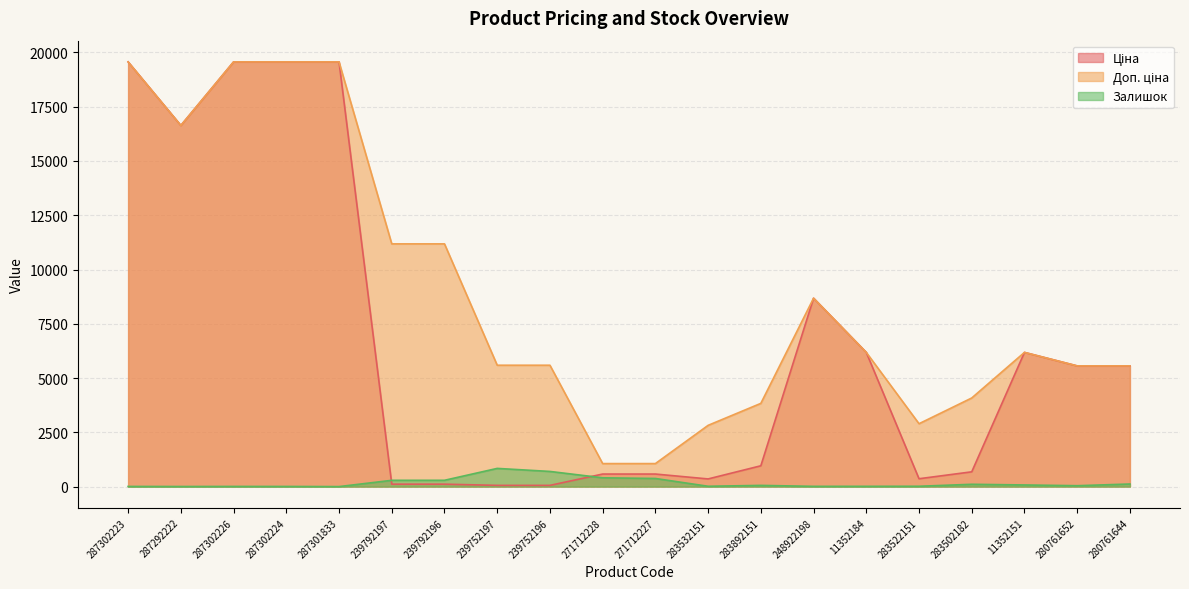

True or false: Доп. ціна and Ціна cross at least once.

False